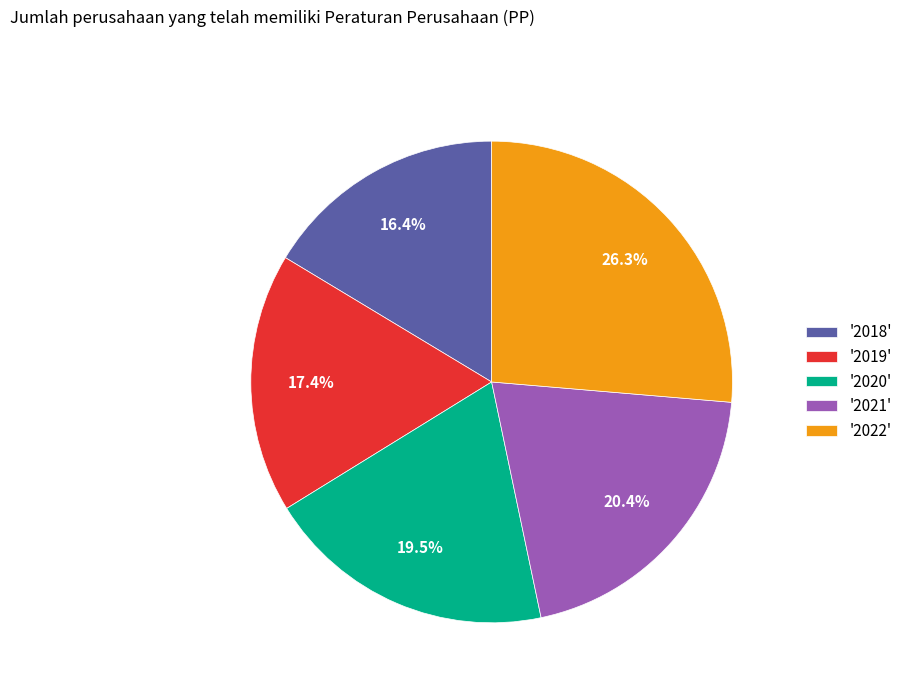

What is the total percentage of '2019' and '2020'?

36.9%